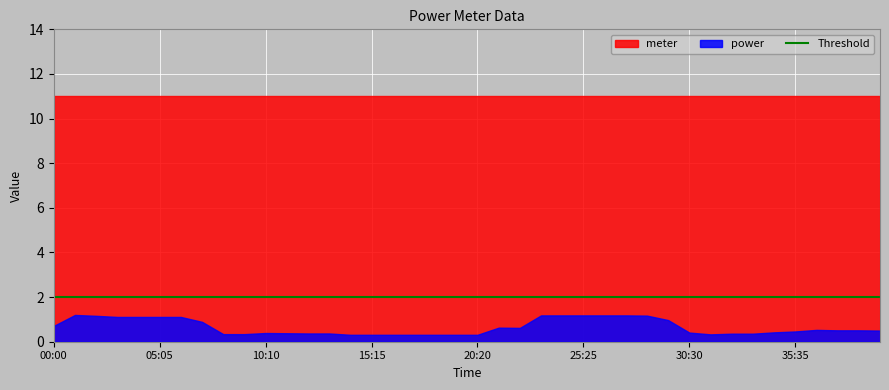

How many lines are shown in the chart?

2